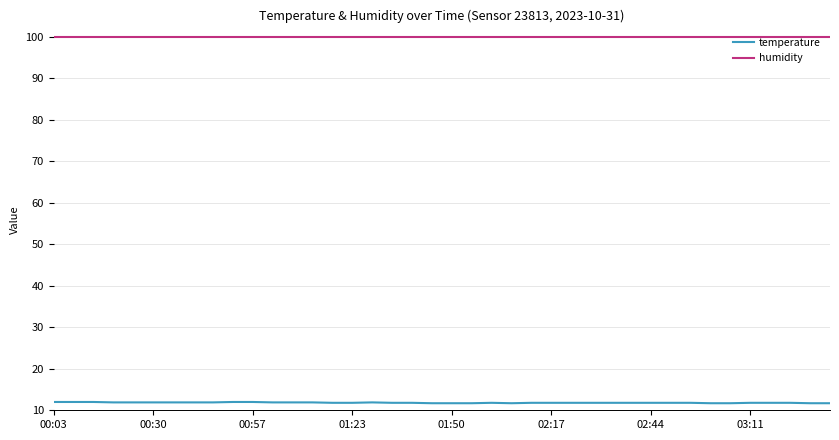

What is the difference between the maximum and minimum values in the temperature series?

0.3